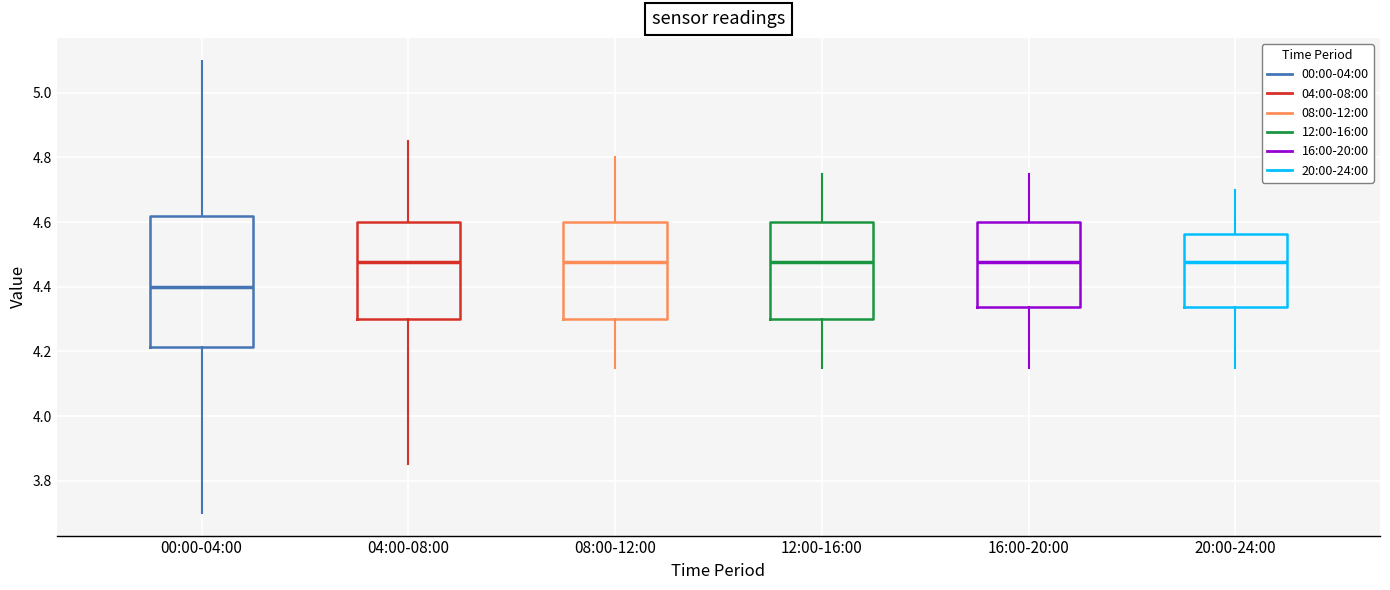

Reading left to right, read every box against the y-axis: the position of its median line, the range the box covers, and the ends of its whiskers. The values are not printed on the chart, so give them approximately, as read against the axis.

00:00-04:00: median 4.40, box 4.22 to 4.62, whiskers 3.70 to 5.10
04:00-08:00: median 4.48, box 4.30 to 4.60, whiskers 3.86 to 4.86
08:00-12:00: median 4.48, box 4.30 to 4.60, whiskers 4.16 to 4.80
12:00-16:00: median 4.48, box 4.30 to 4.60, whiskers 4.16 to 4.76
16:00-20:00: median 4.48, box 4.34 to 4.60, whiskers 4.16 to 4.76
20:00-24:00: median 4.48, box 4.34 to 4.56, whiskers 4.16 to 4.70